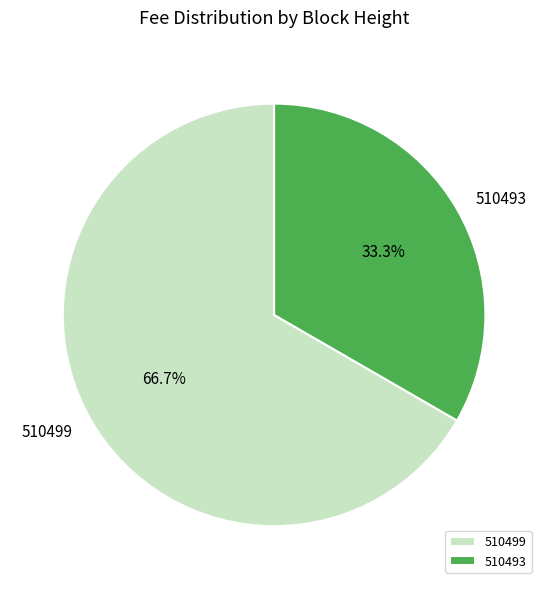

Rank the categories by value from highest to lowest.

510499, 510493